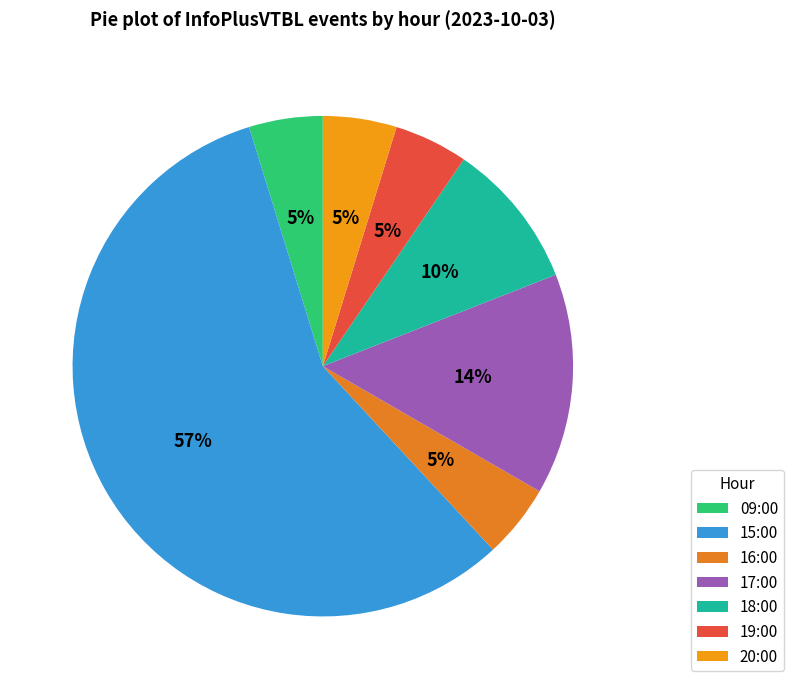

The 17:00 slice represents 23% of the pie. True or false?

False